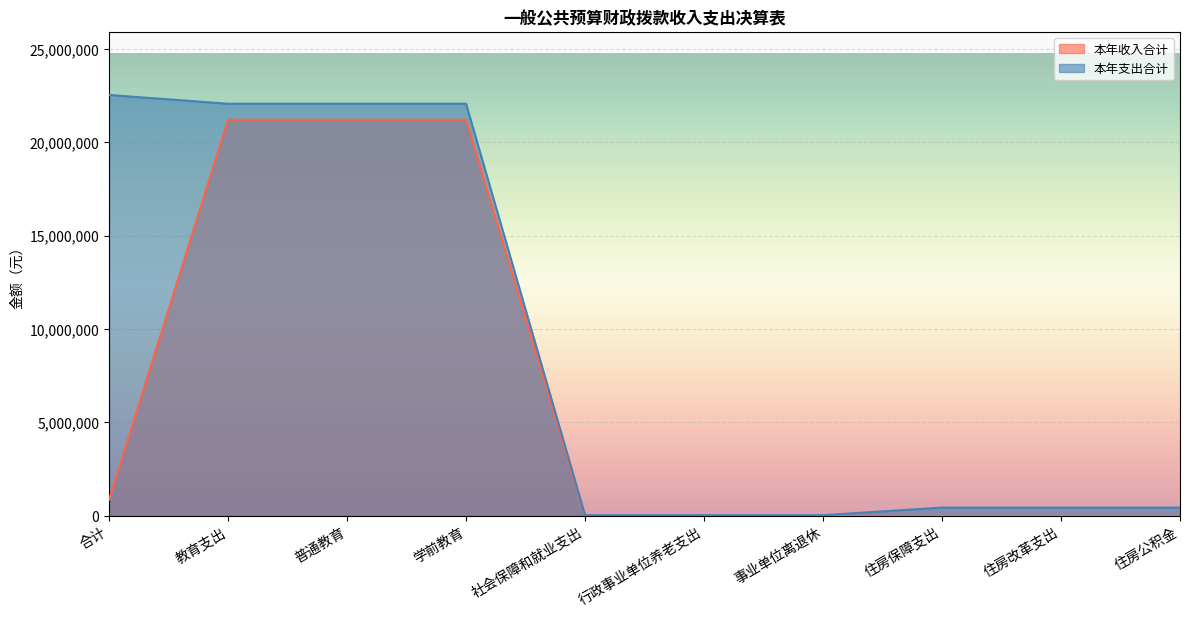

What position from the right is 教育支出?

9